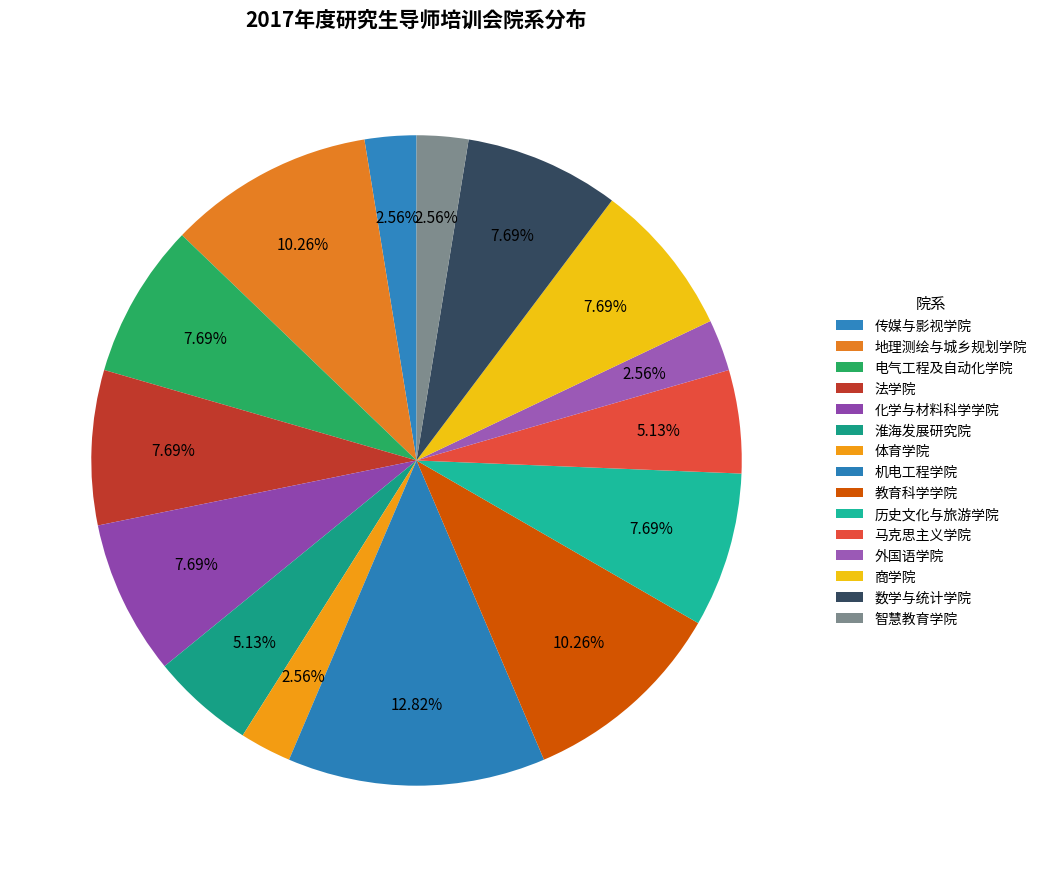

Is it true that 体育学院 is 3% of the pie?

True